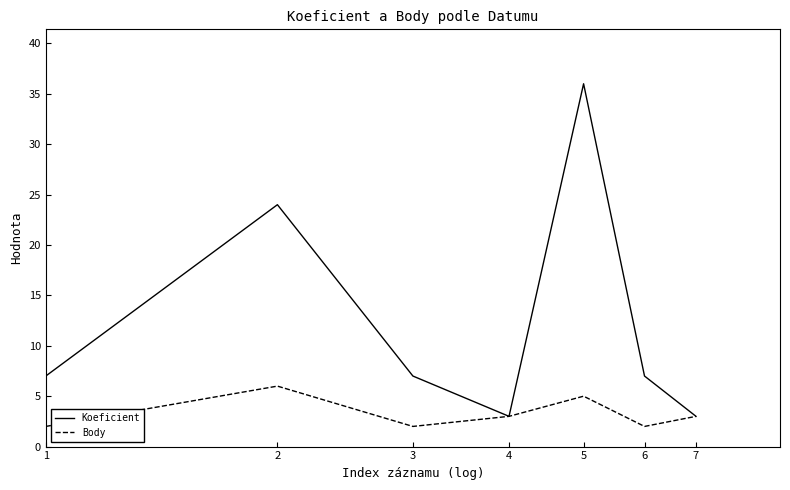

At how many categories does at least one series exceed 34?

1